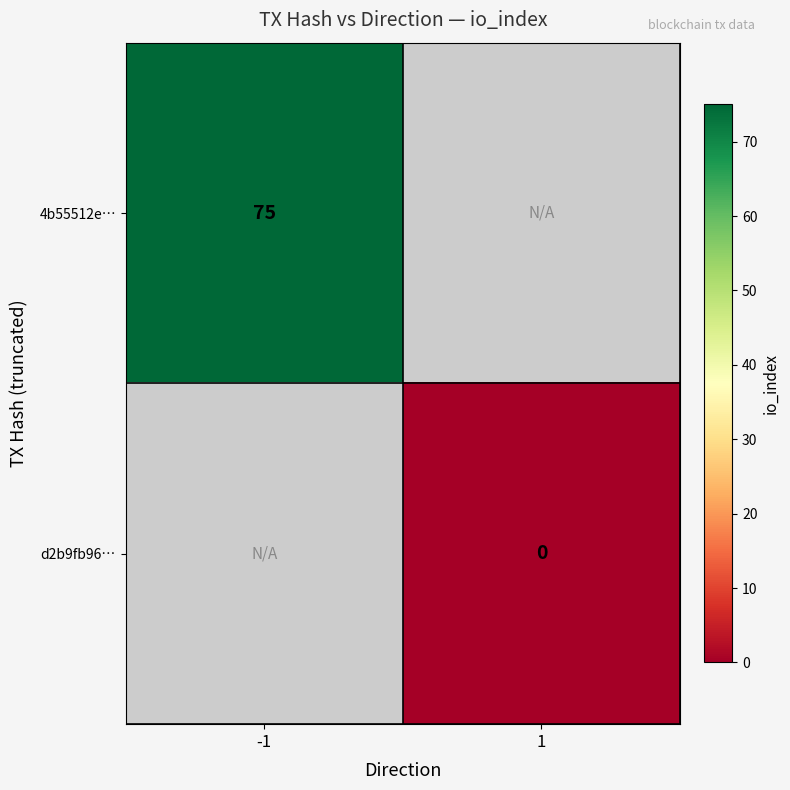

Is the value of 4b55512e… at -1 greater than the value of d2b9fb96… at 1?

Yes